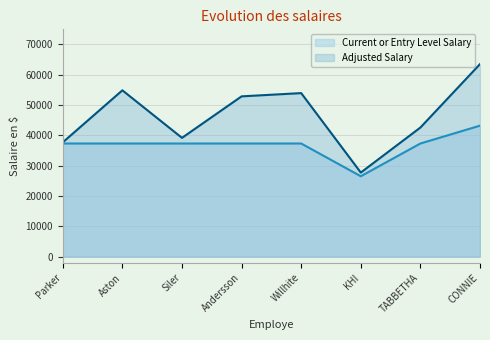

What is the value of the Adjusted Salary point at the 4th from the left?

52888.2